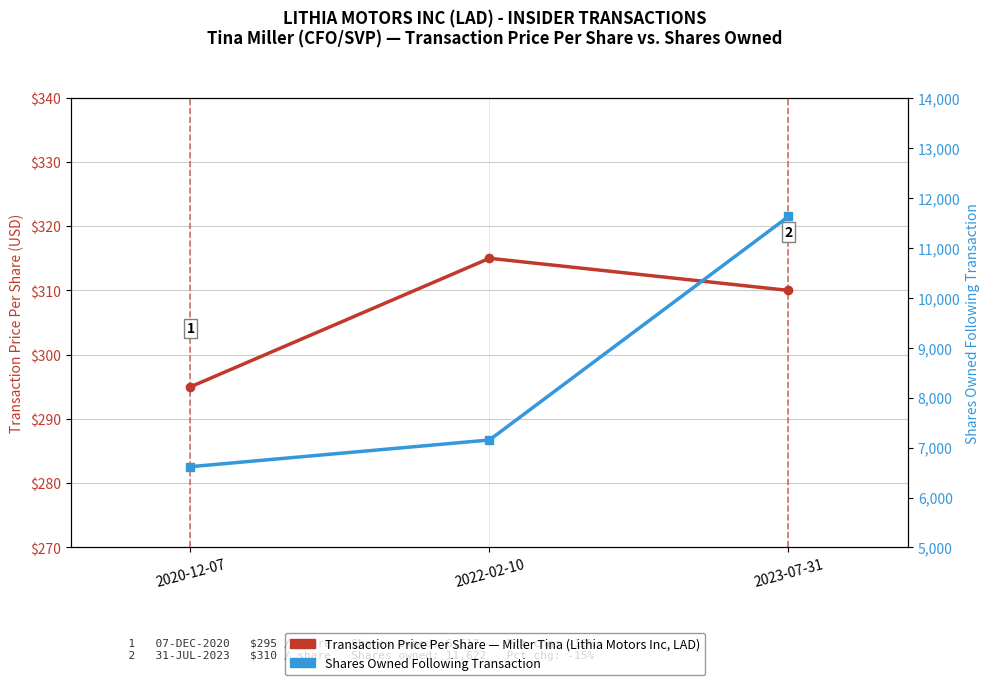

At which category is the sum across all series the highest?

2023-07-31